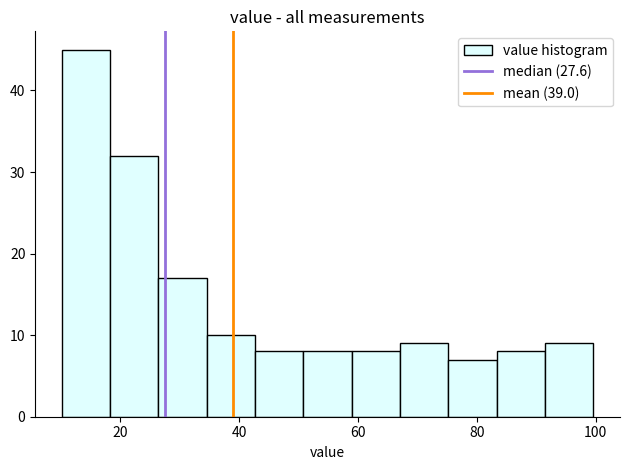

Over which range of the x-axis is the bar tallest?

10 to 18